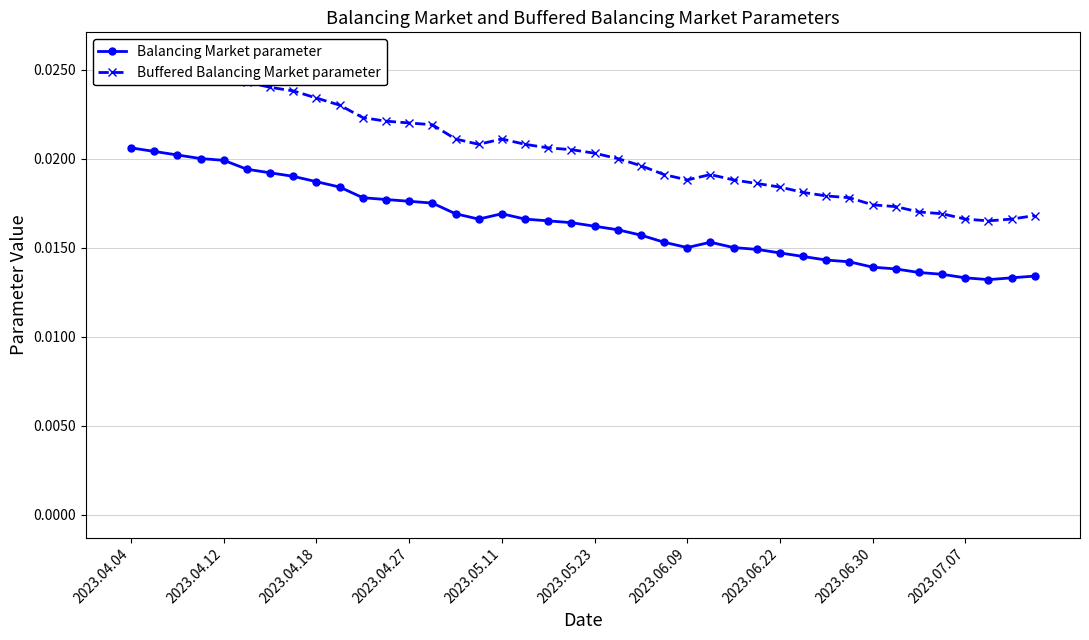

At which category is the sum across all series the highest?

2023.04.04